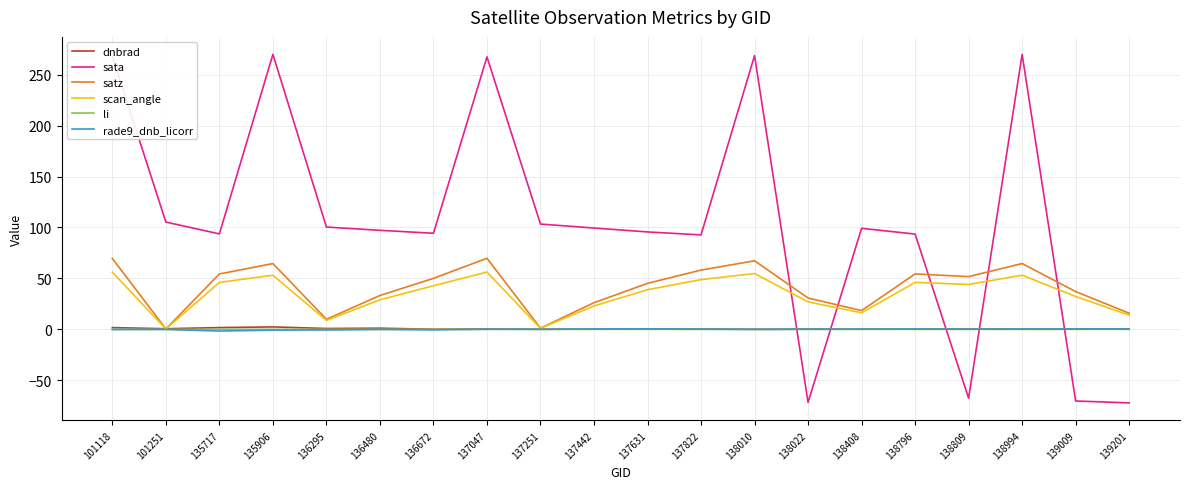

Is the value of satz at 138408 greater than the value of scan_angle at 138796?

No